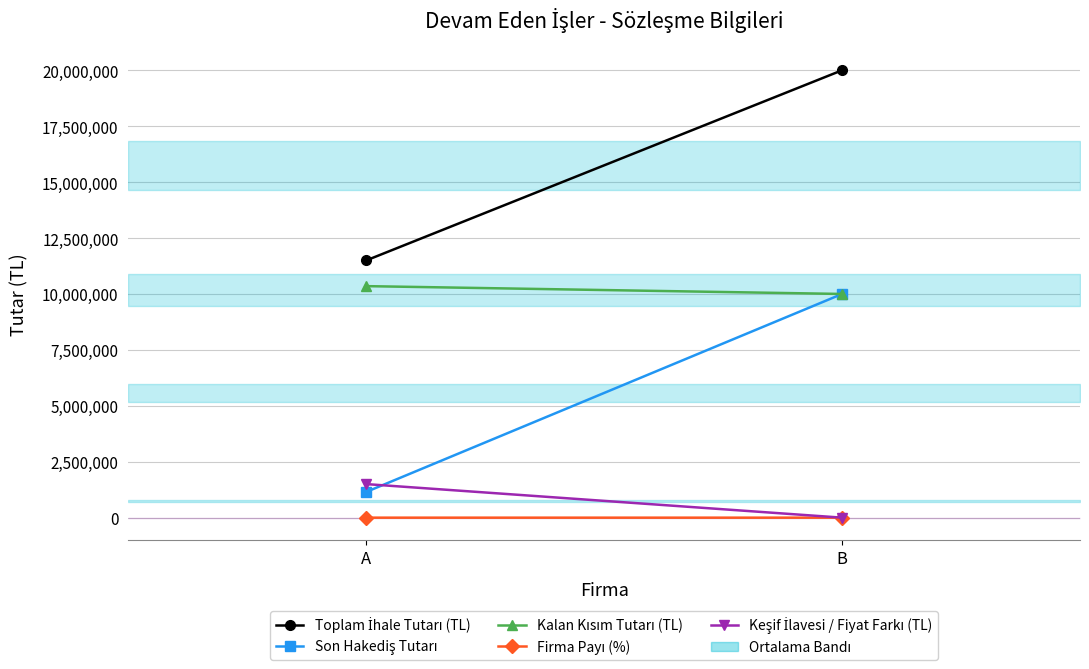

The value of Keşif İlavesi / Fiyat Farkı (TL) at A is 381719. True or false?

False